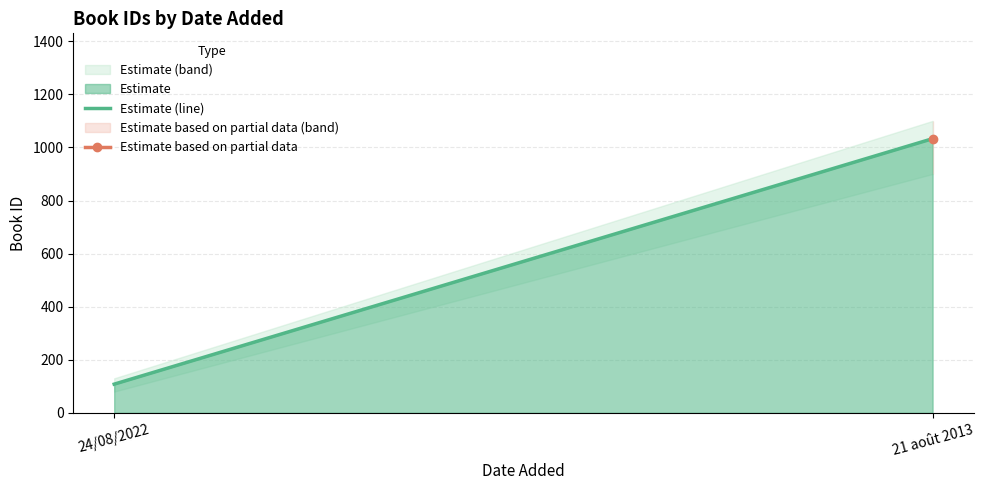

At which label is the value closest to 570?

24/08/2022